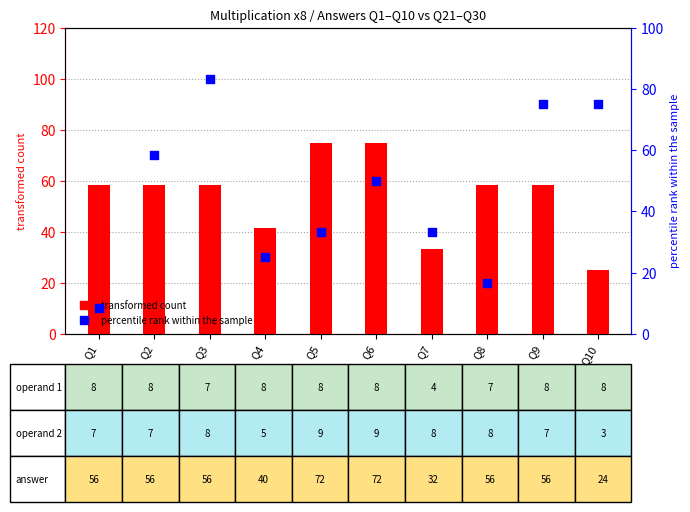

Which series has the largest Y range (max minus min)?

answer (Q21–30)